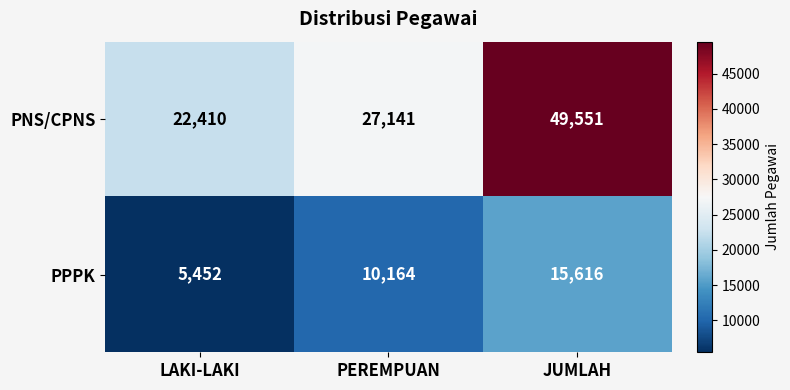

What is the sum of the PPPK values at JUMLAH and LAKI-LAKI?

21068